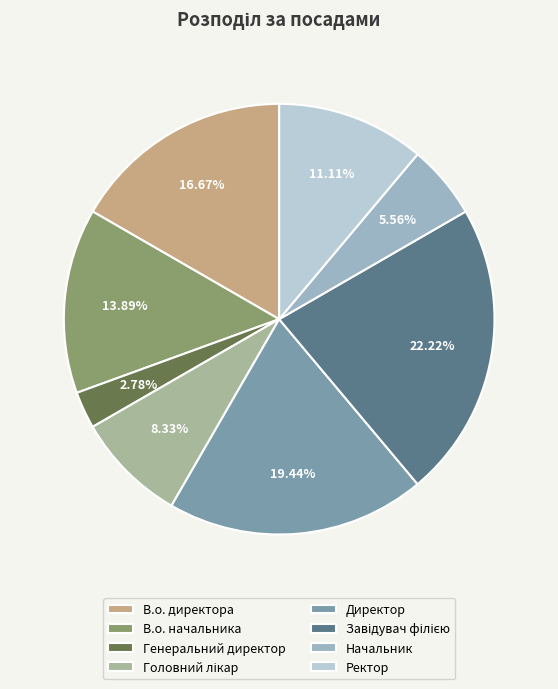

To the nearest percent, what portion does Генеральний директор represent?

3%